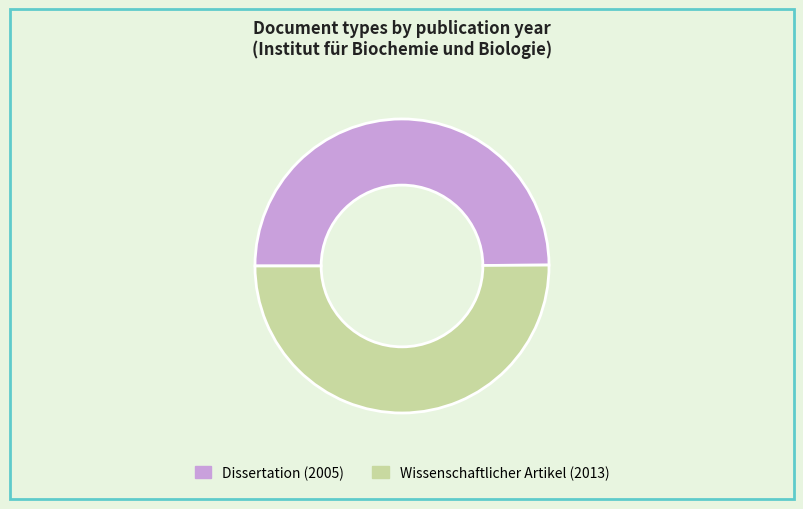

Is the sum of Dissertation (2005) and Wissenschaftlicher Artikel (2013) greater than half?

Yes